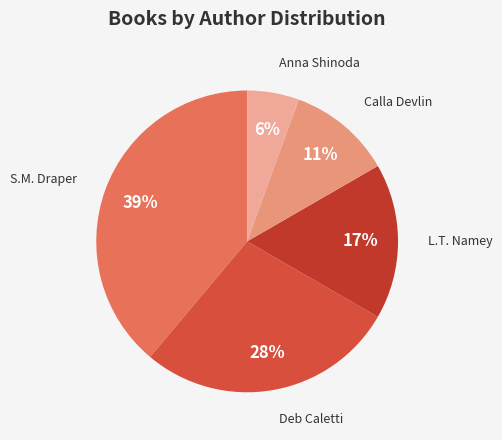

How many slices are in this pie chart?

5